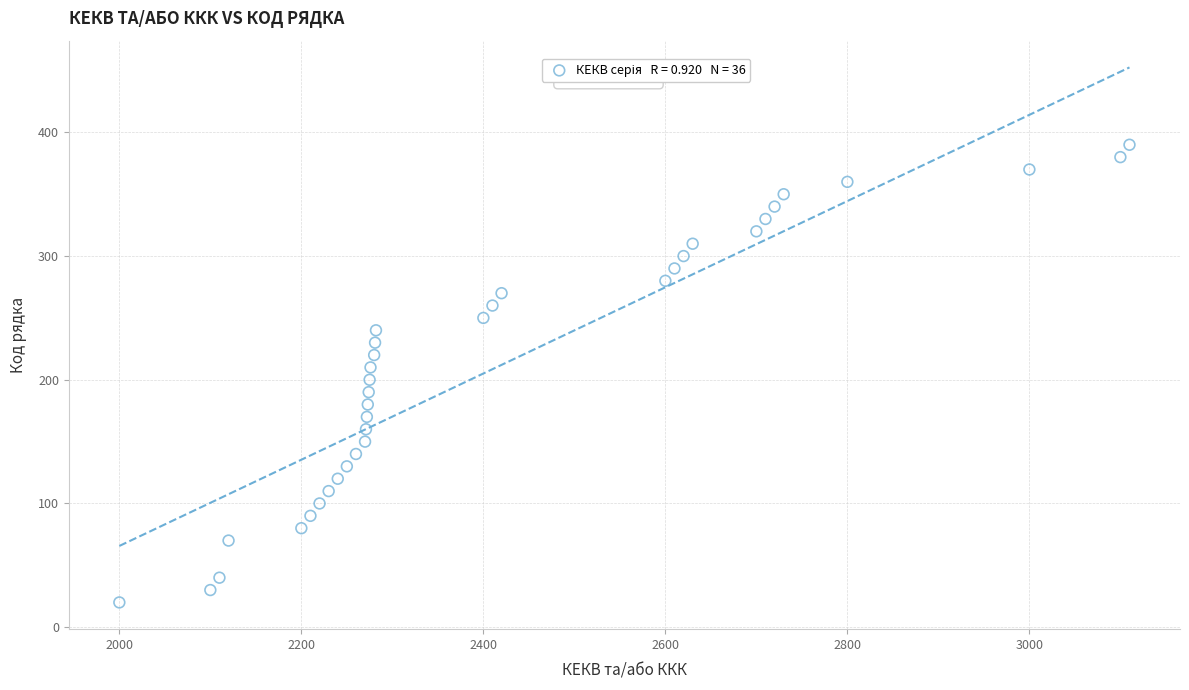

What is the range of Y values (max minus min)?

370